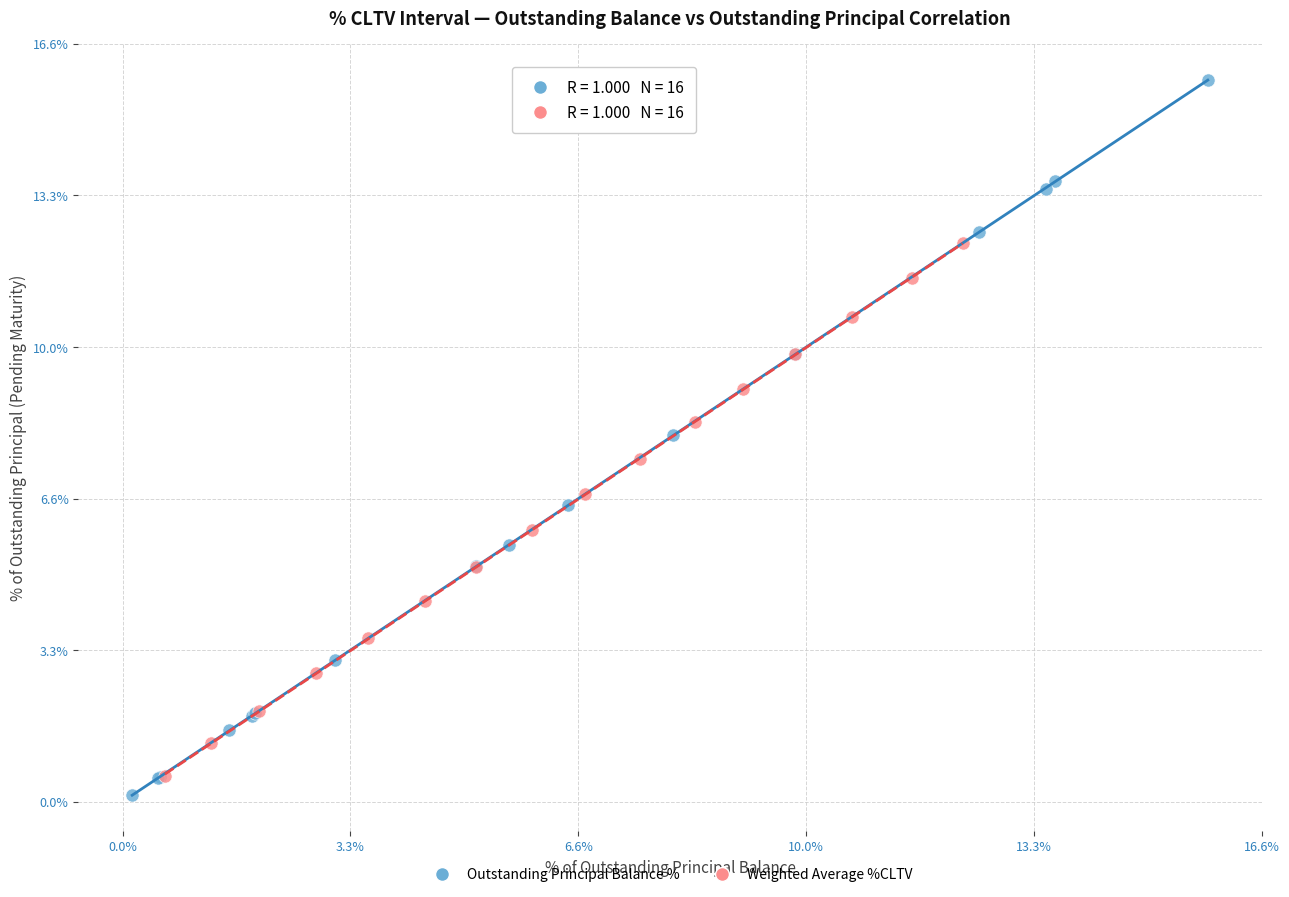

Which series contains the lowest Y value?

Outstanding Principal Balance %